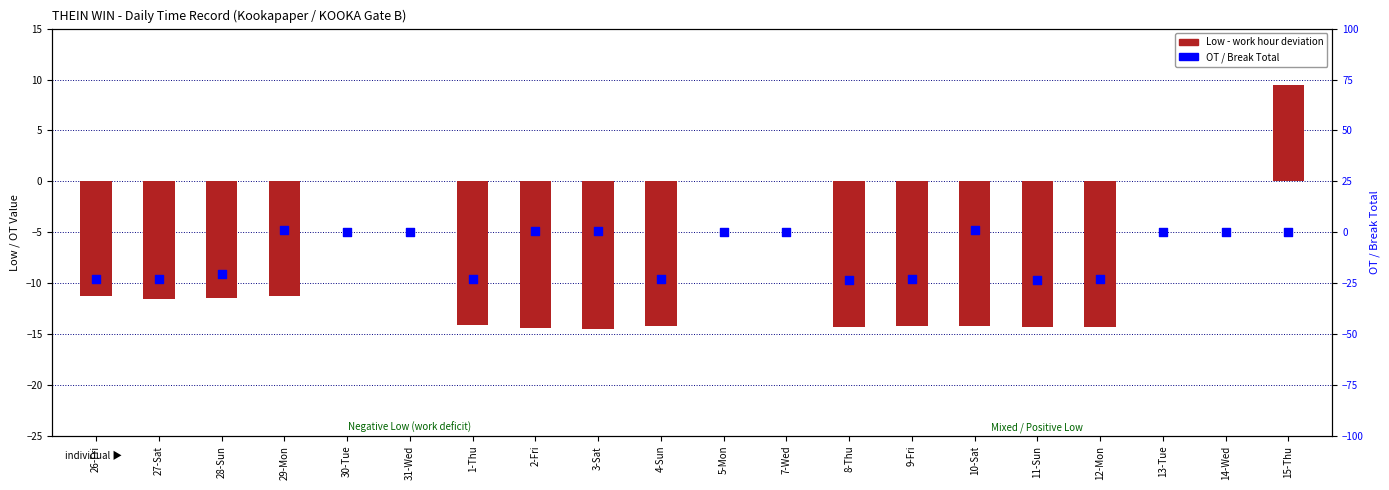

Which series has the largest Y range (max minus min)?

OT/Break Total